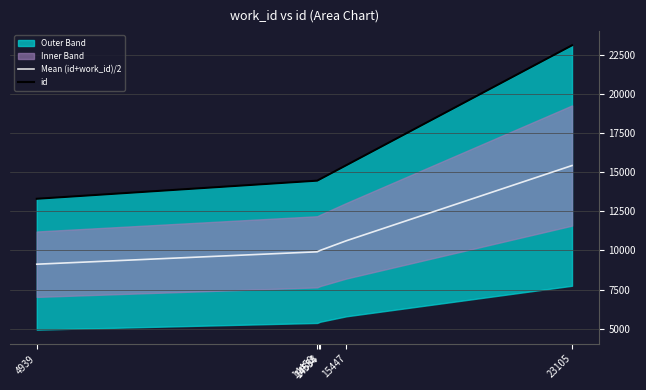

How many lines are shown in the chart?

2